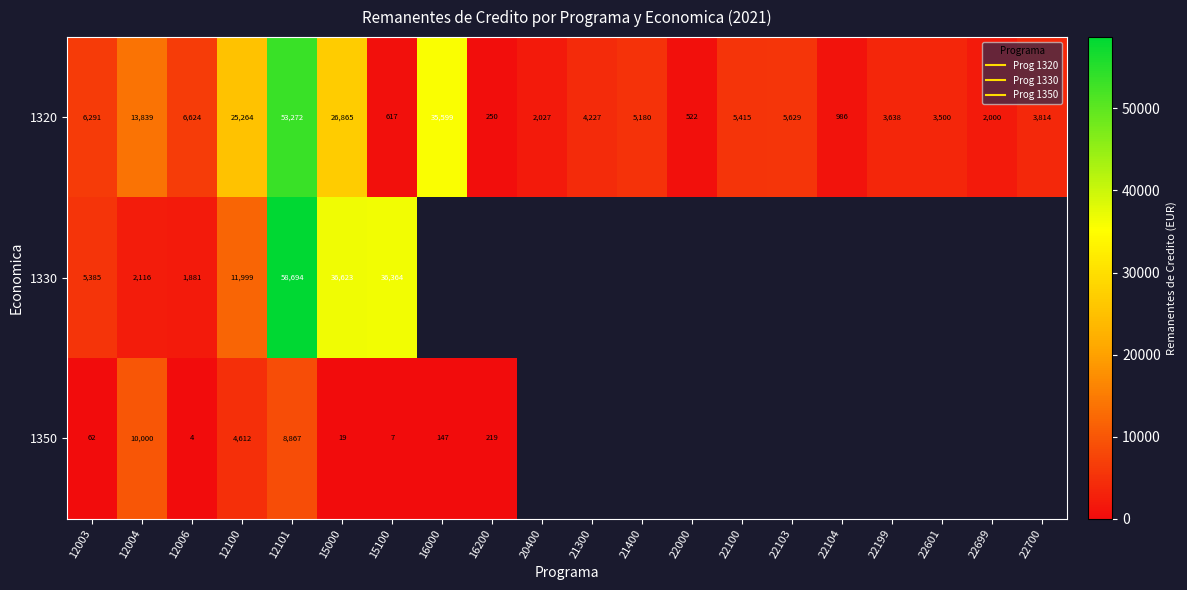

The 1330 series shows 4248.8 at 12100. True or false?

False